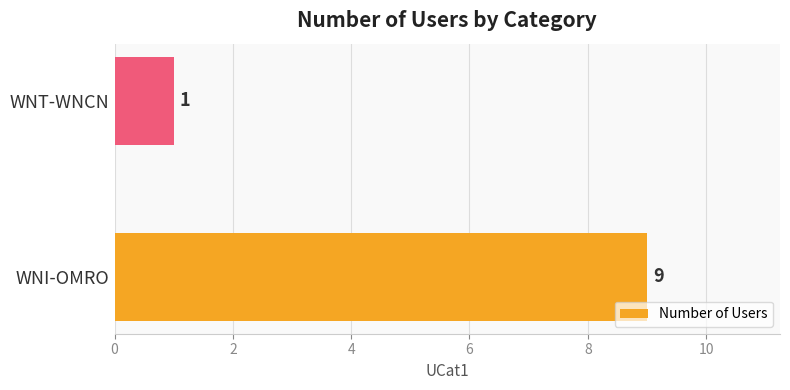

Rank the categories by value from highest to lowest.

WNI-OMRO, WNT-WNCN